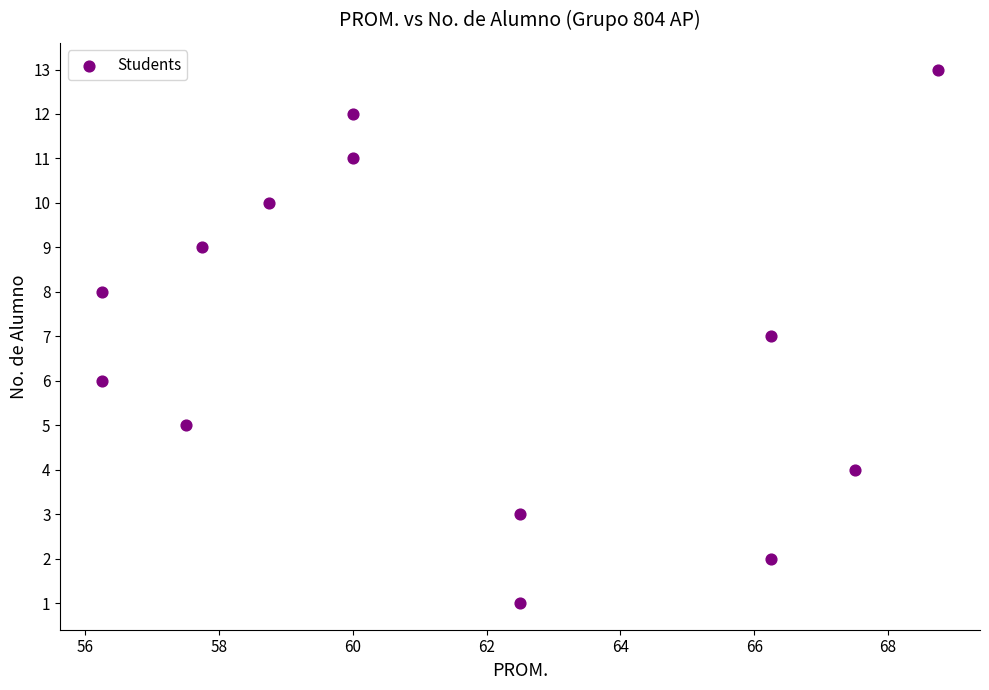

What is the range of Y values (max minus min)?

12